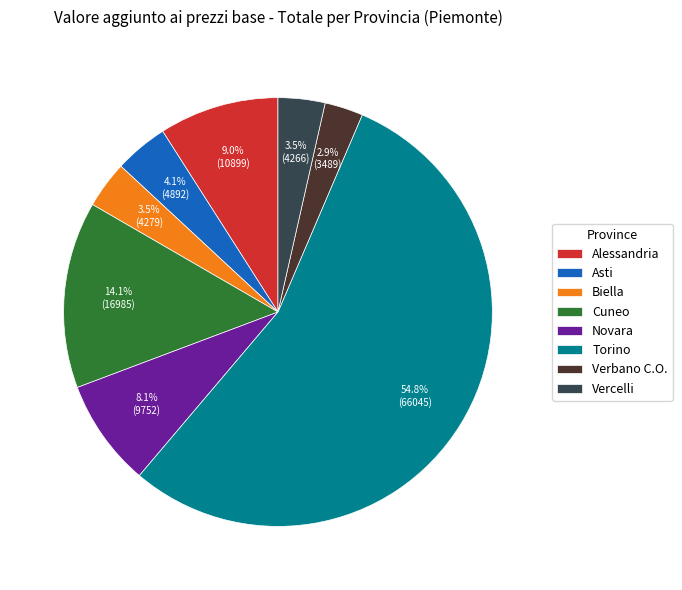

How many segments does this pie chart have?

8